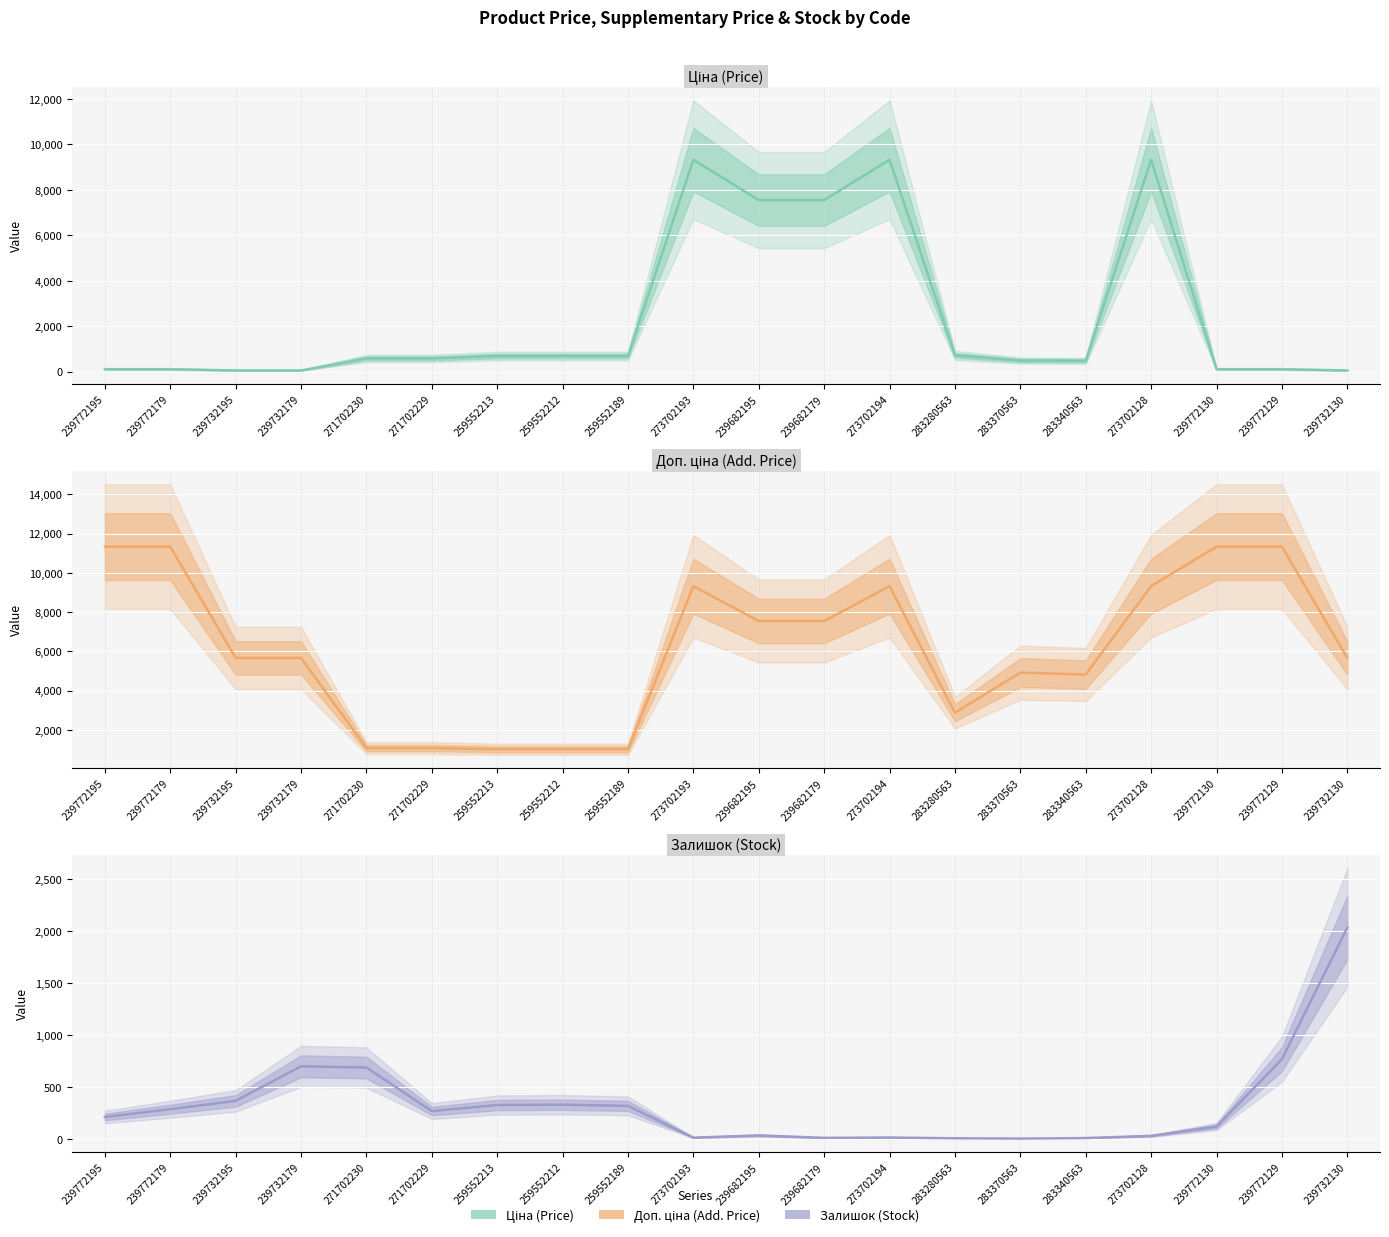

Where is Доп. ціна nearest to the value 6175?

239732195